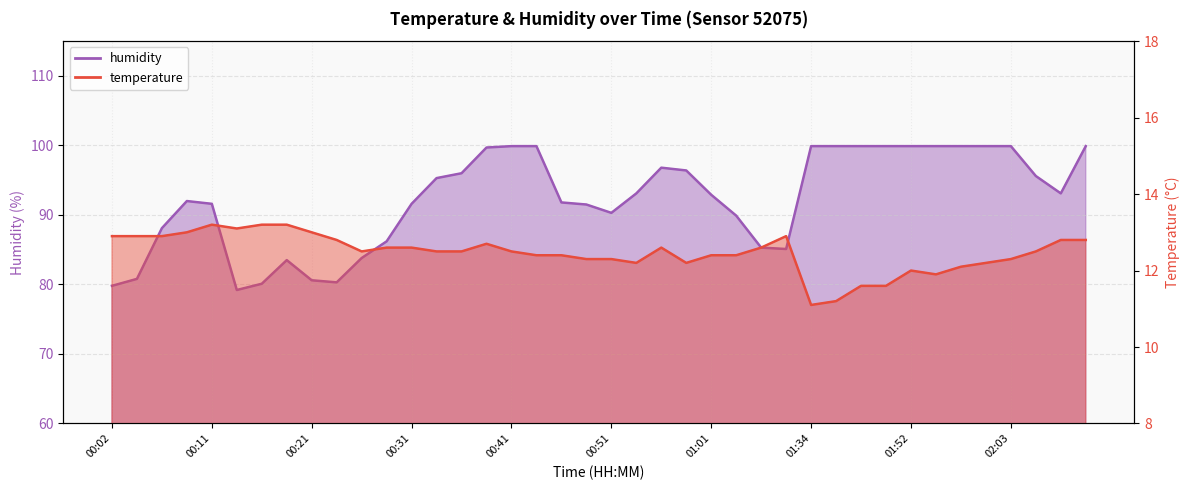

What is the minimum value shown in the chart?

11.1